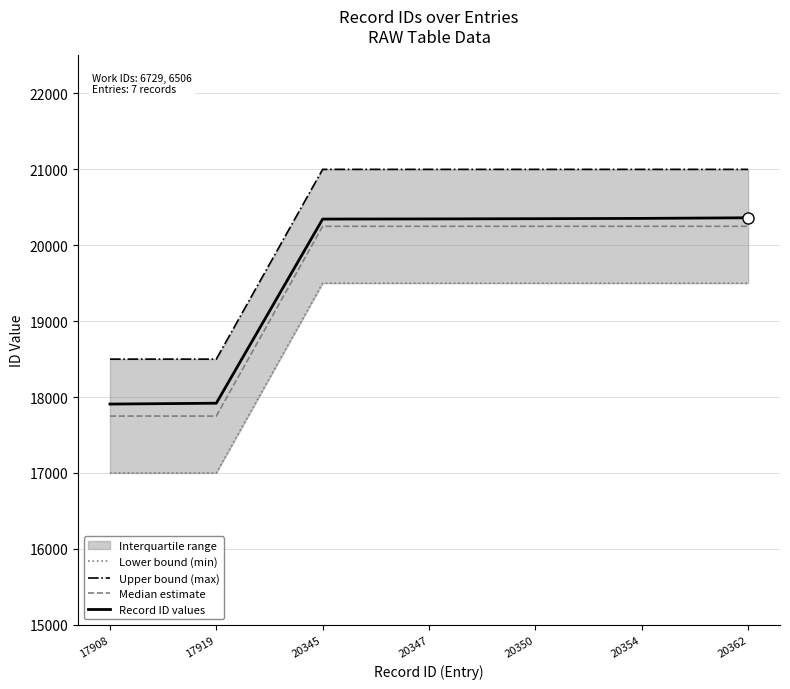

True or false: Upper bound (max) and Lower bound (min) cross at least once.

False